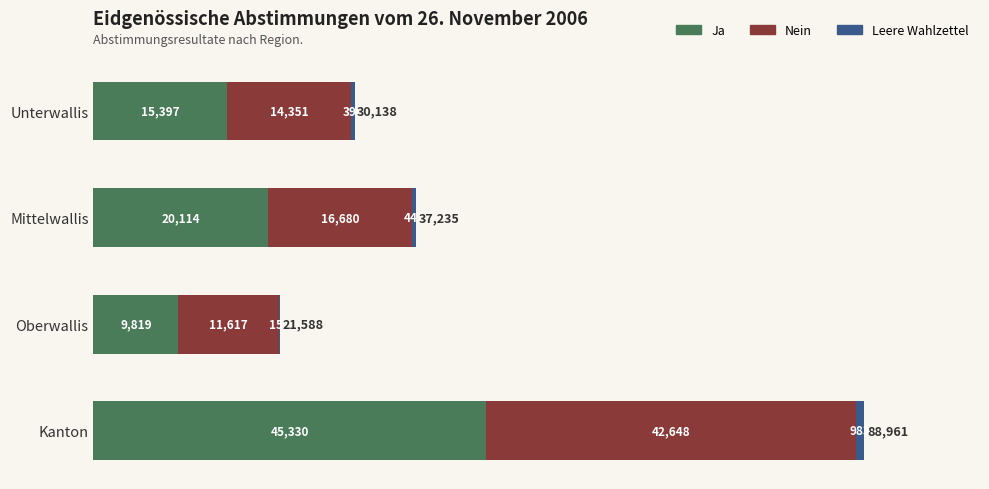

What is the sum of all Ja values?

90660